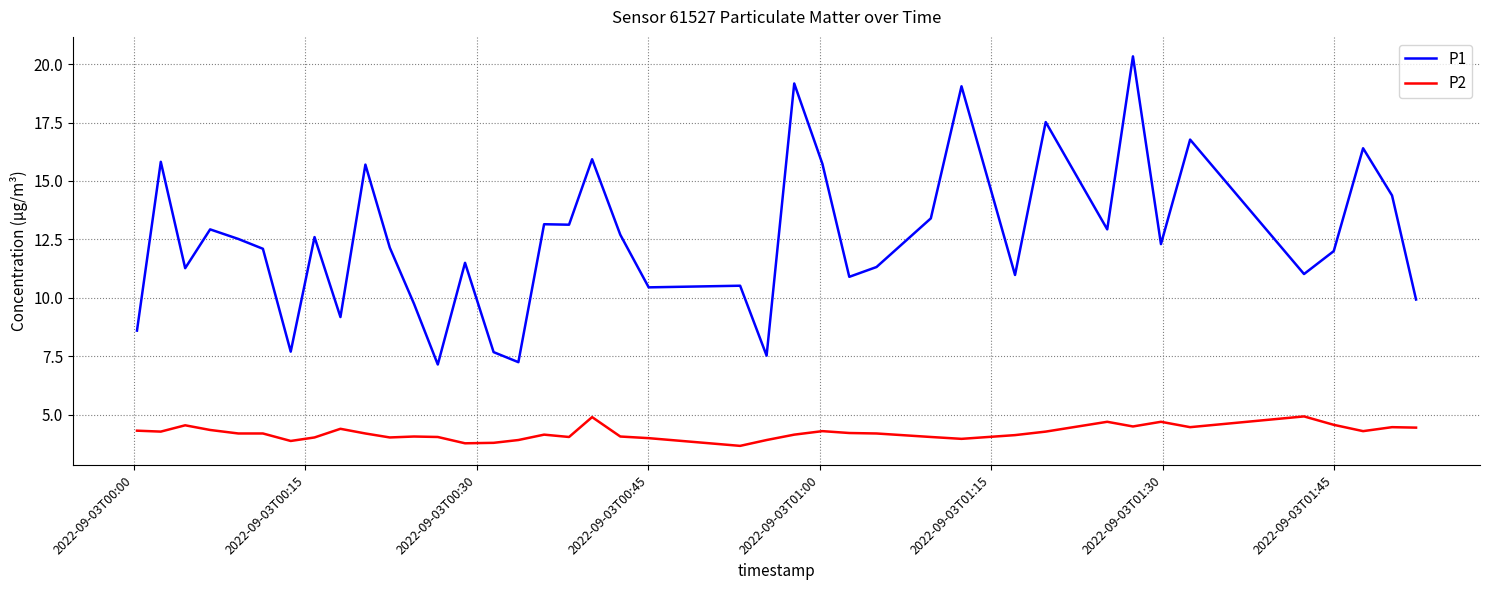

List the series in order of their overall mean, lowest first.

P2, P1